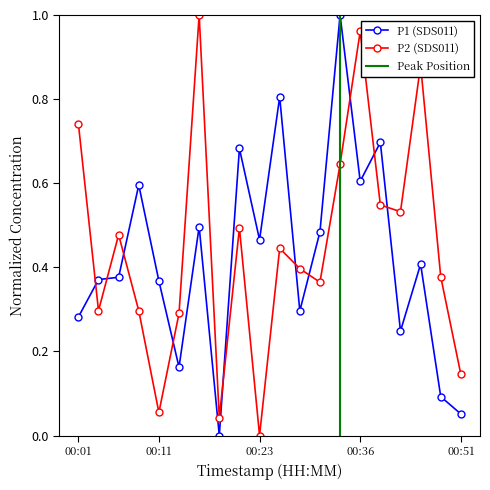

True or false: P2 and P1 cross at least once.

True